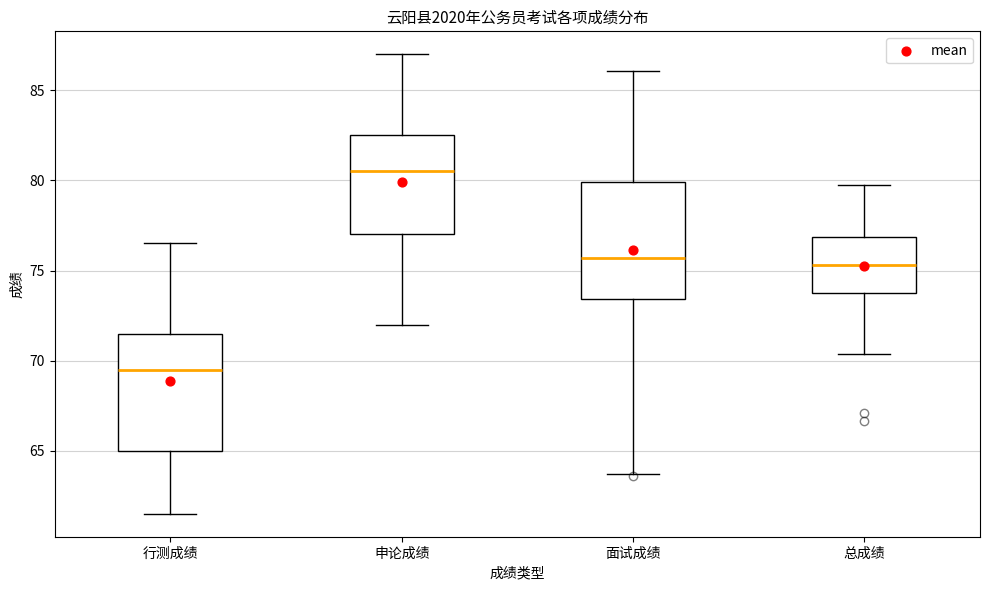

Reading left to right, transcribe this box plot: for each box, give where its median line is, the range the box spans, and where its two whiskers end, as read against the y-axis. The values are not printed on the chart, so give them approximately, as read against the axis.

行测成绩: median 69.5, box 65.0 to 71.5, whiskers 61.5 to 76.5
申论成绩: median 80.5, box 77.0 to 82.5, whiskers 72.0 to 87.0
面试成绩: median 75.5, box 73.5 to 80.0, whiskers 63.5 to 86.0
总成绩: median 75.5, box 73.5 to 77.0, whiskers 70.5 to 80.0